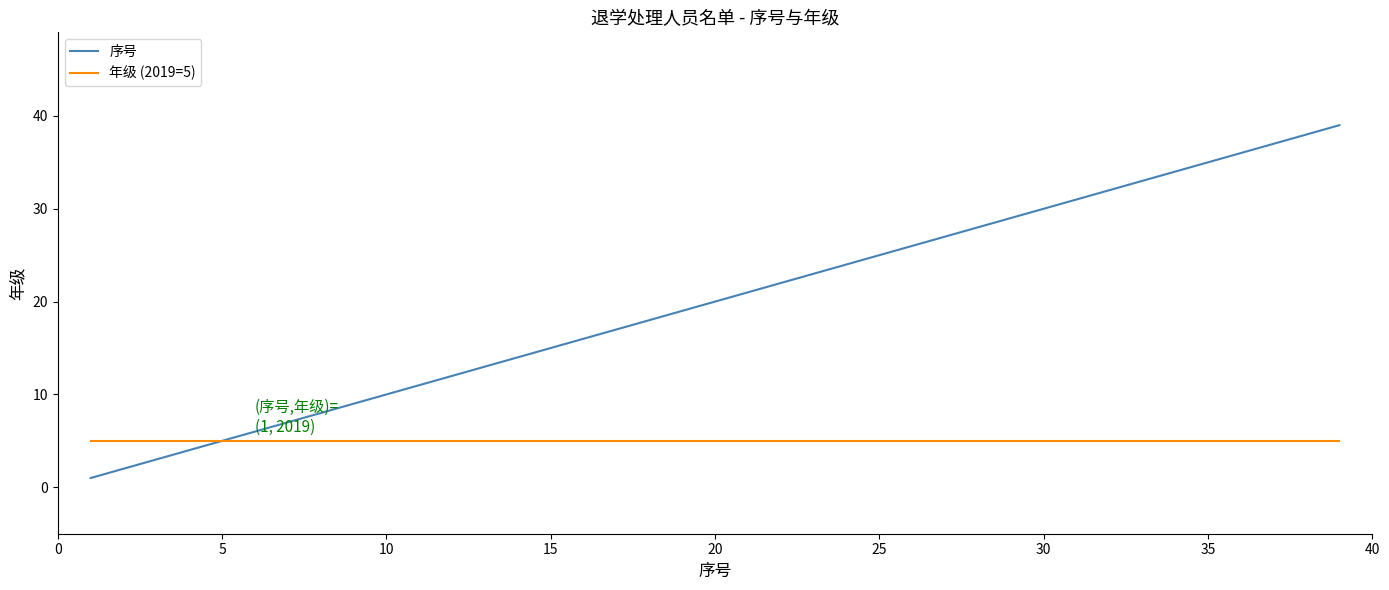

Which series has the widest spread of values?

序号